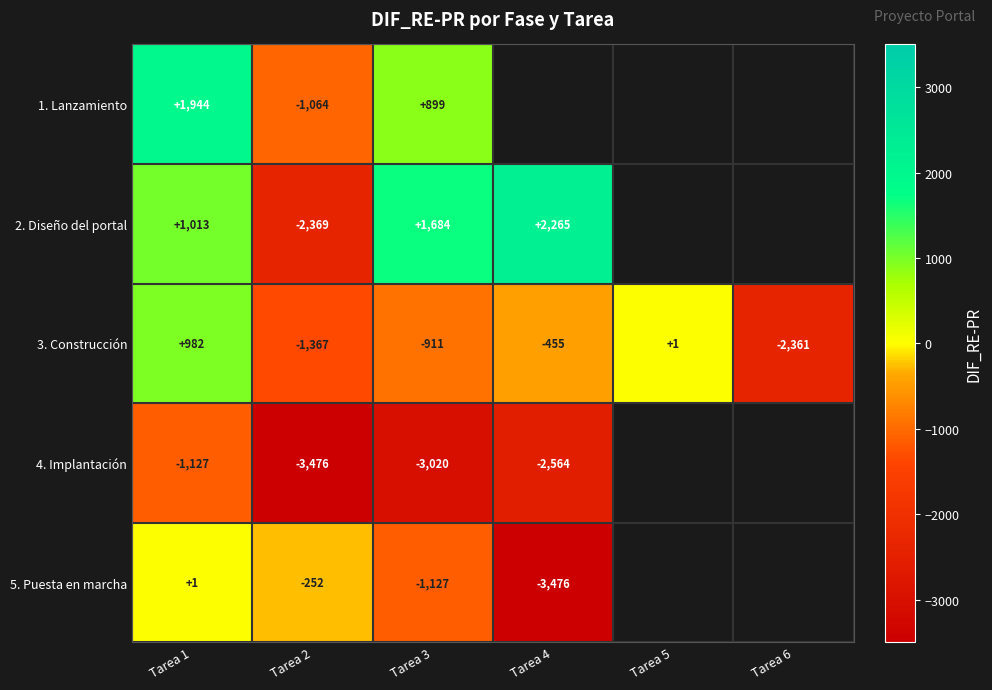

What is the minimum value shown in the chart?

-3476